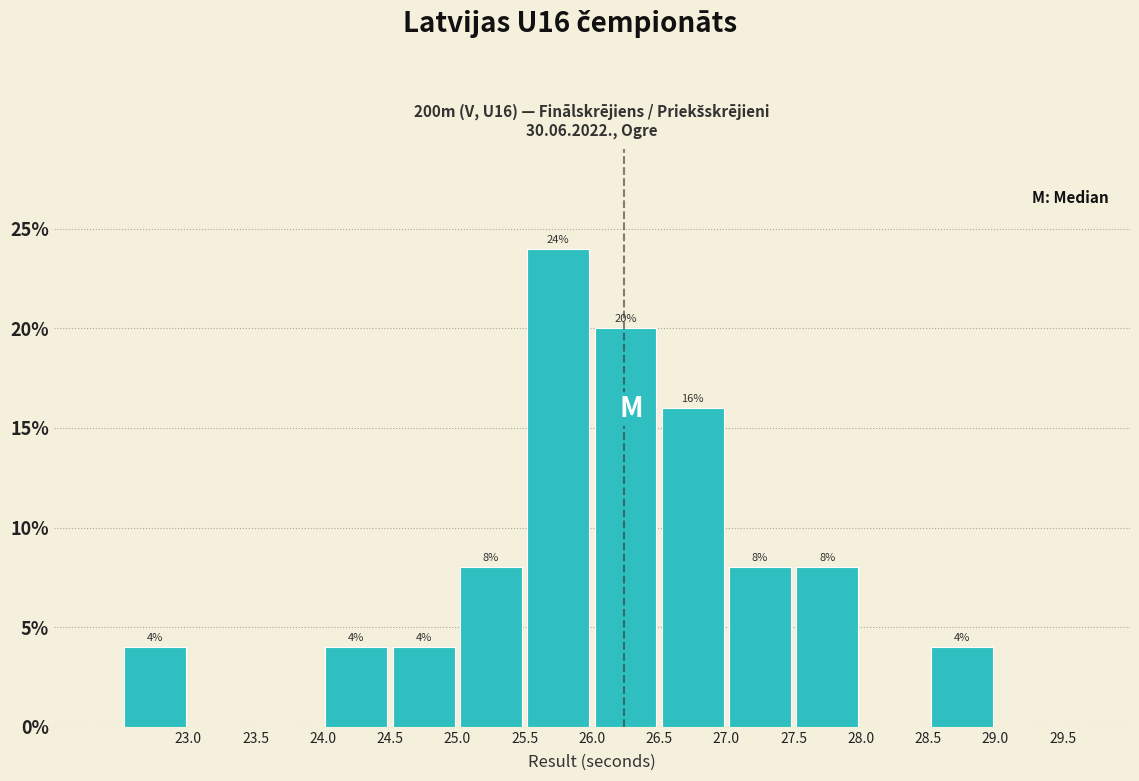

Over which range of the x-axis is the bar tallest?

25.5 to 26.0